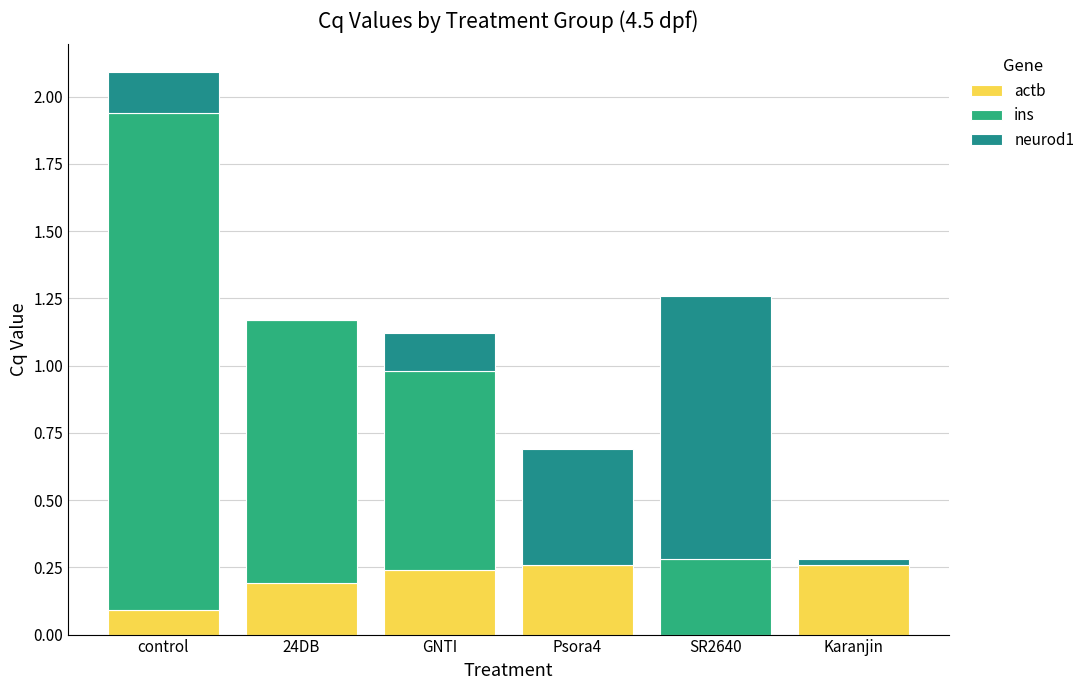

Does the chart contain stacked bars?

Yes